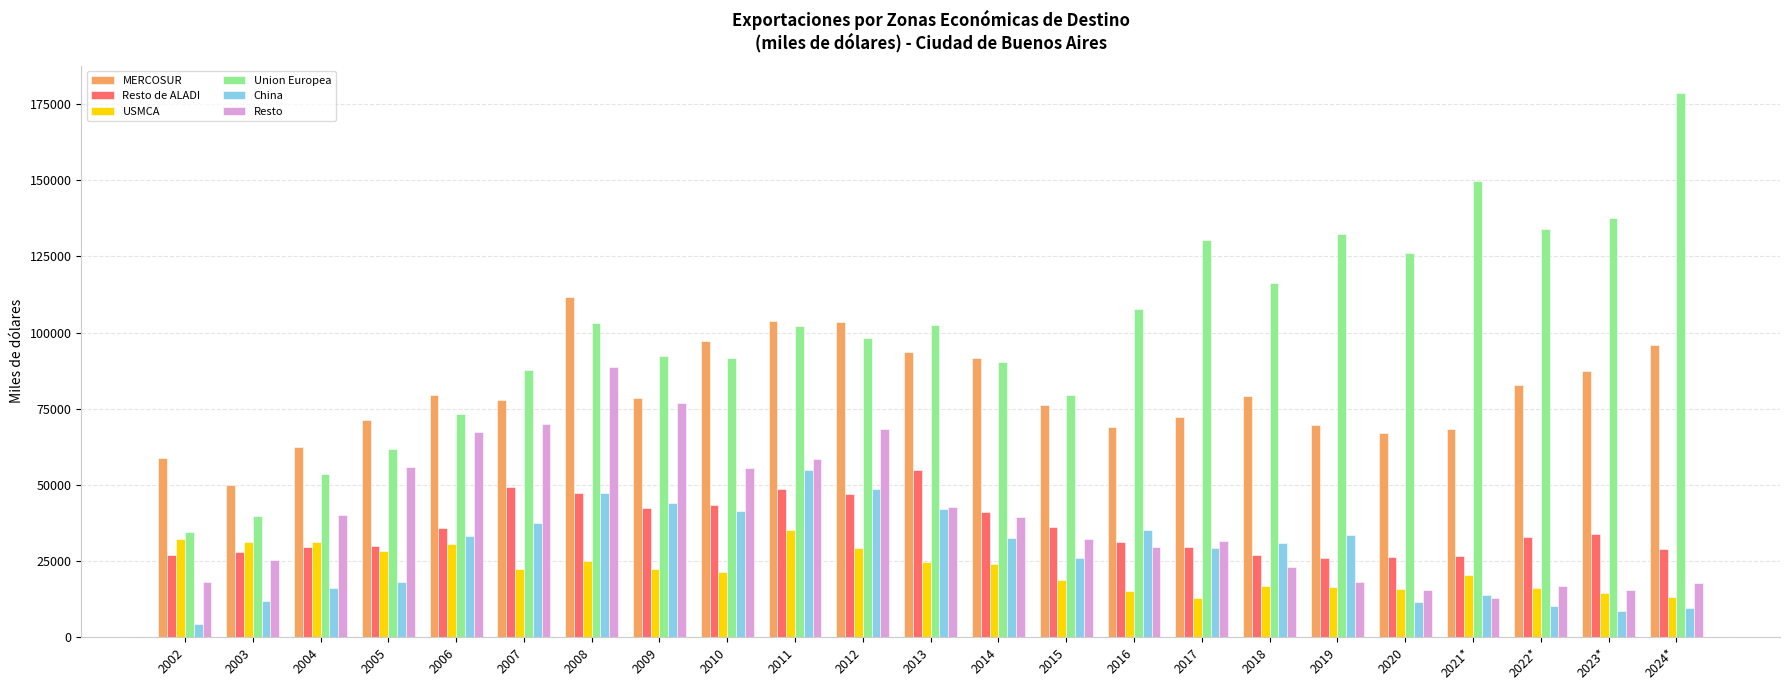

Which category has the highest value across all series?

2024*